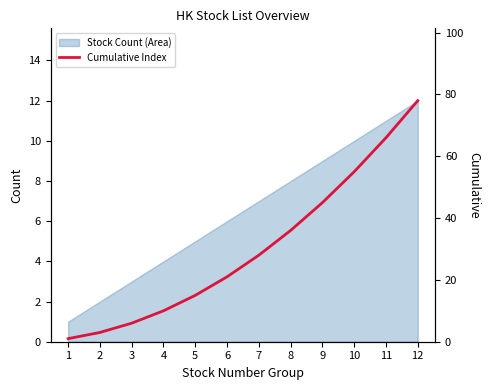

Does the chart display data point markers on the line(s)?

No